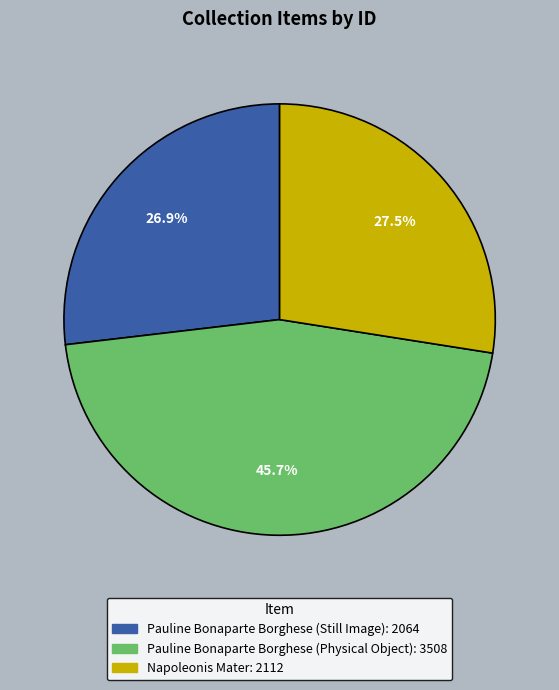

To the nearest percent, what portion does Pauline Bonaparte Borghese (Still Image) represent?

27%